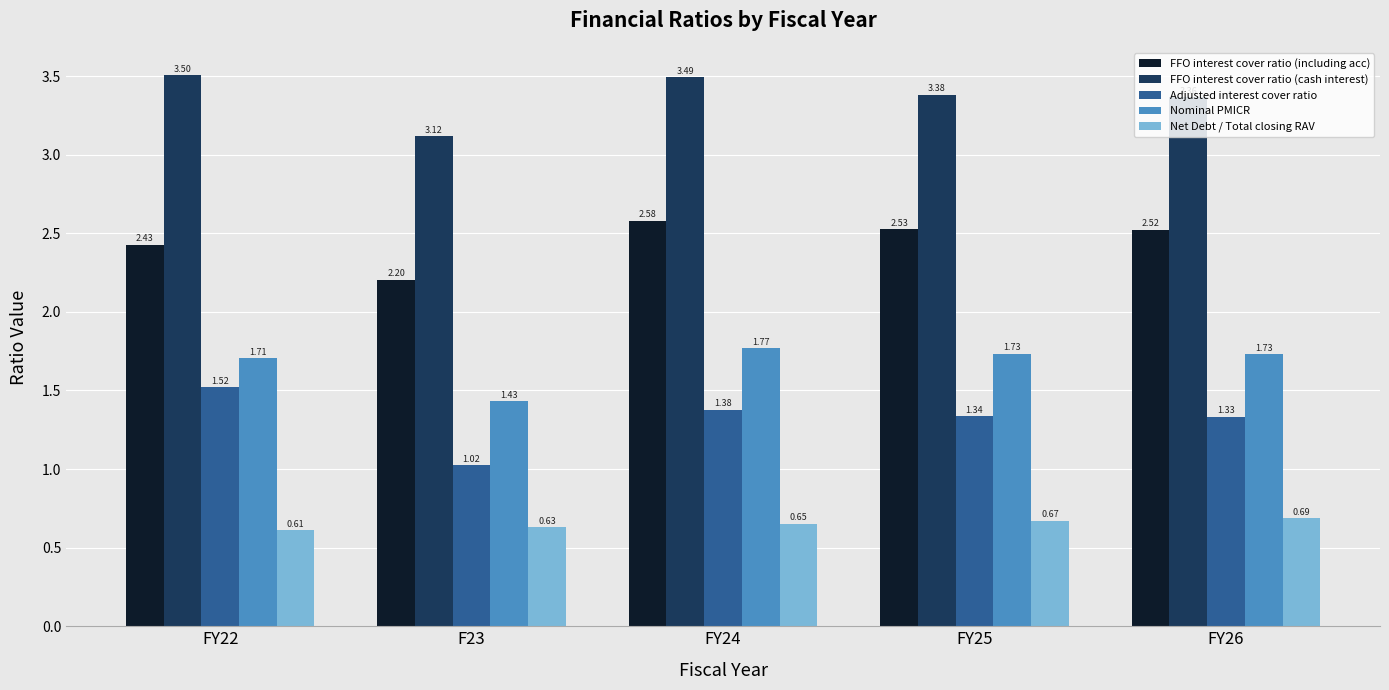

The Net Debt / Total closing RAV series shows 0.4 at FY24. True or false?

False